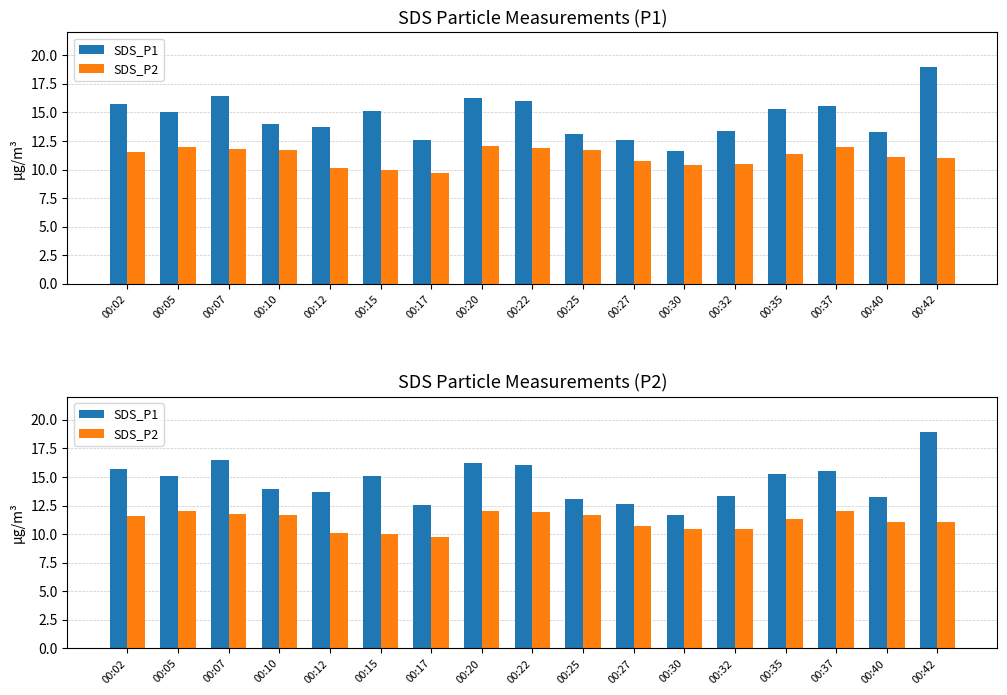

How many groups of bars are there?

17